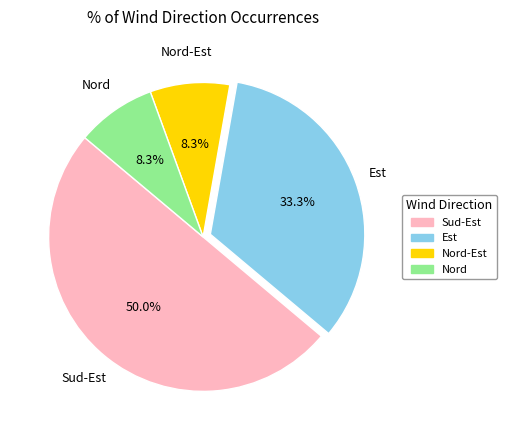

Count the number of slices in the pie.

4